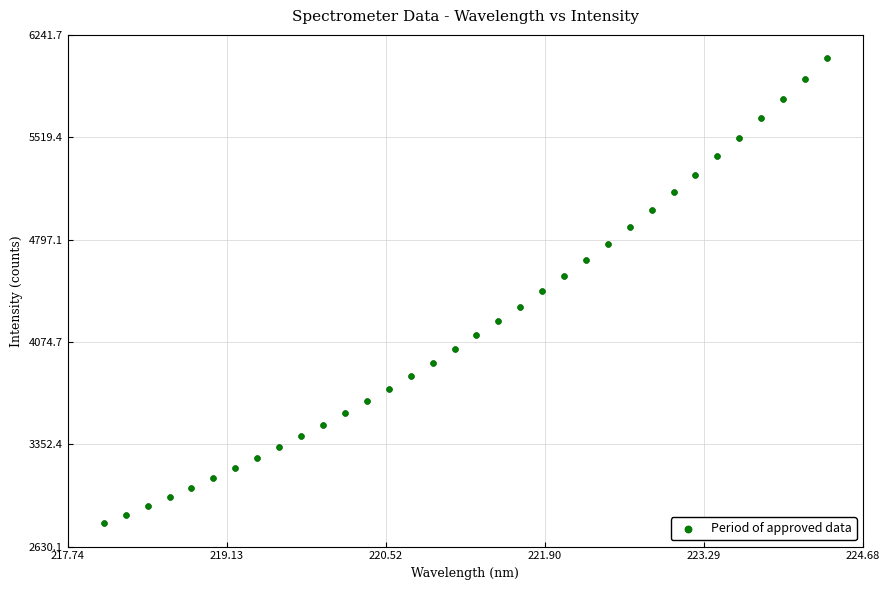

How many data points are displayed?

34